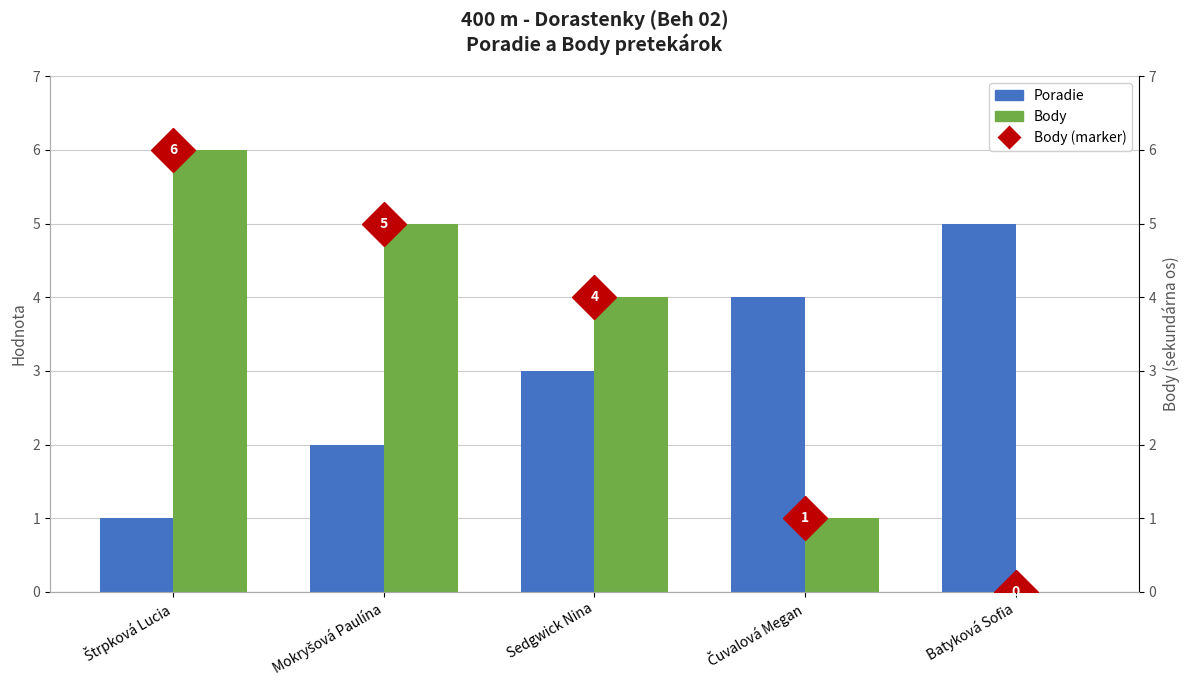

Reading left to right, transcribe all the data shown in this chart.

Poradie: 1	2	3	4	5
Body: 6	5	4	1	0